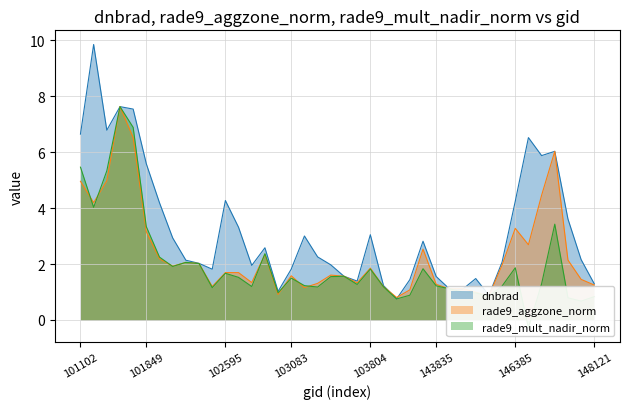

What is the difference between the maximum and minimum values in the dnbrad series?

9.1